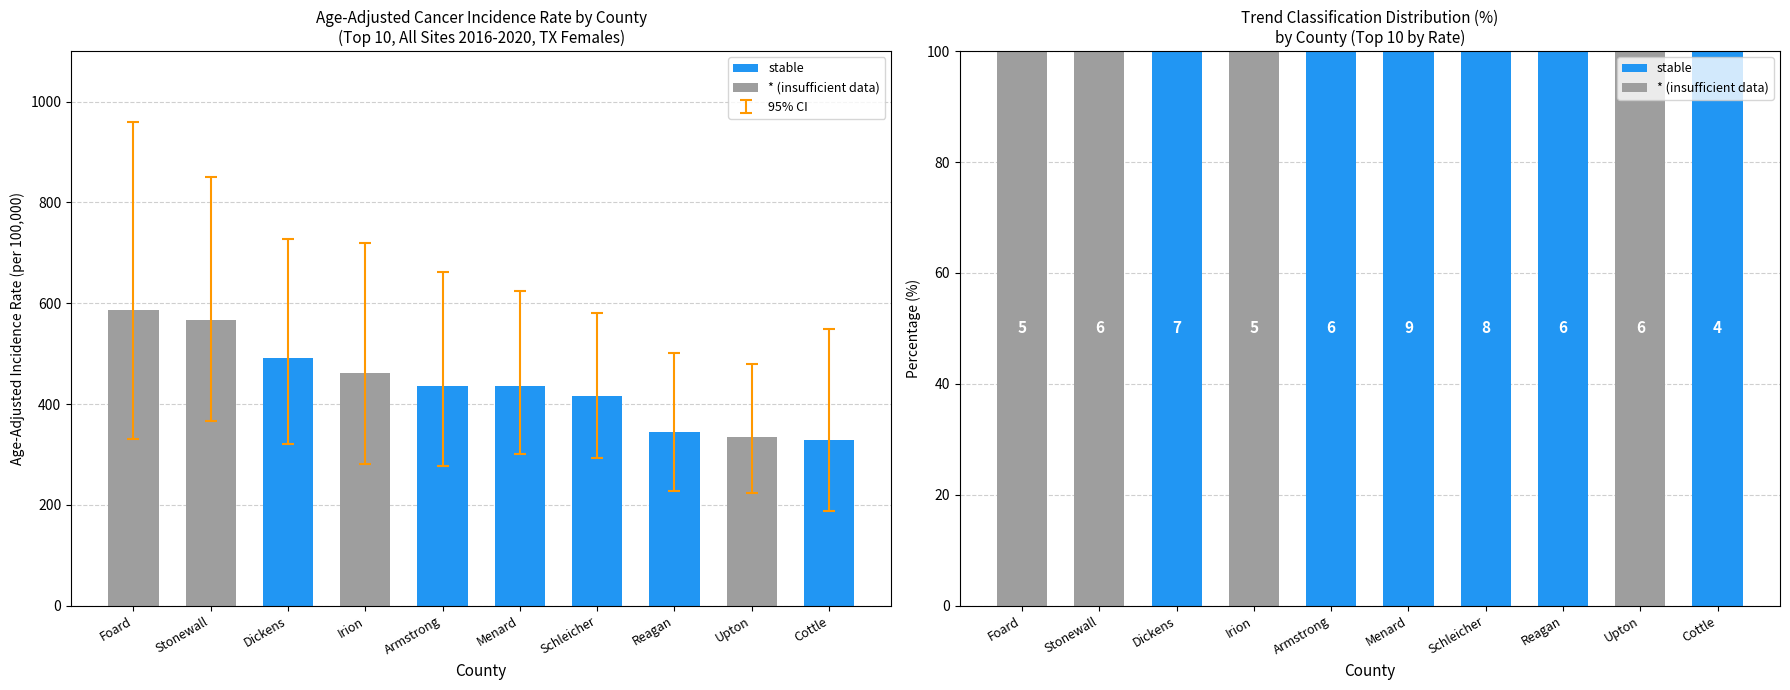

What is the total value across all series at Menard?

100